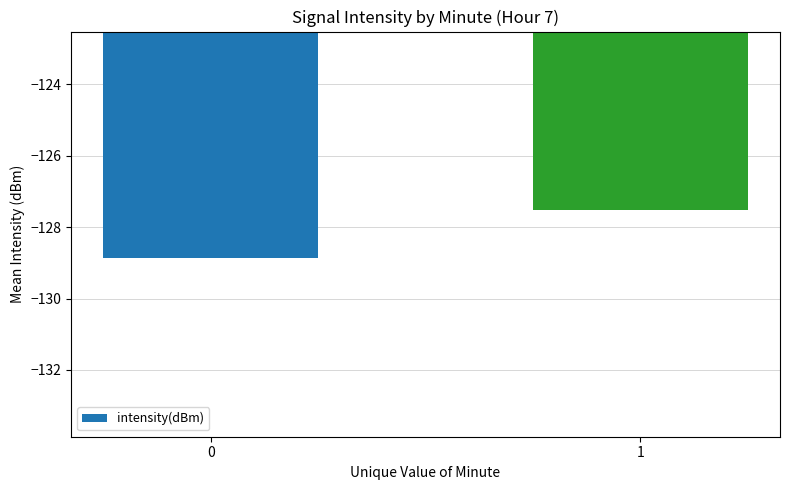

Is it true that the value at 0 is -46.3?

False